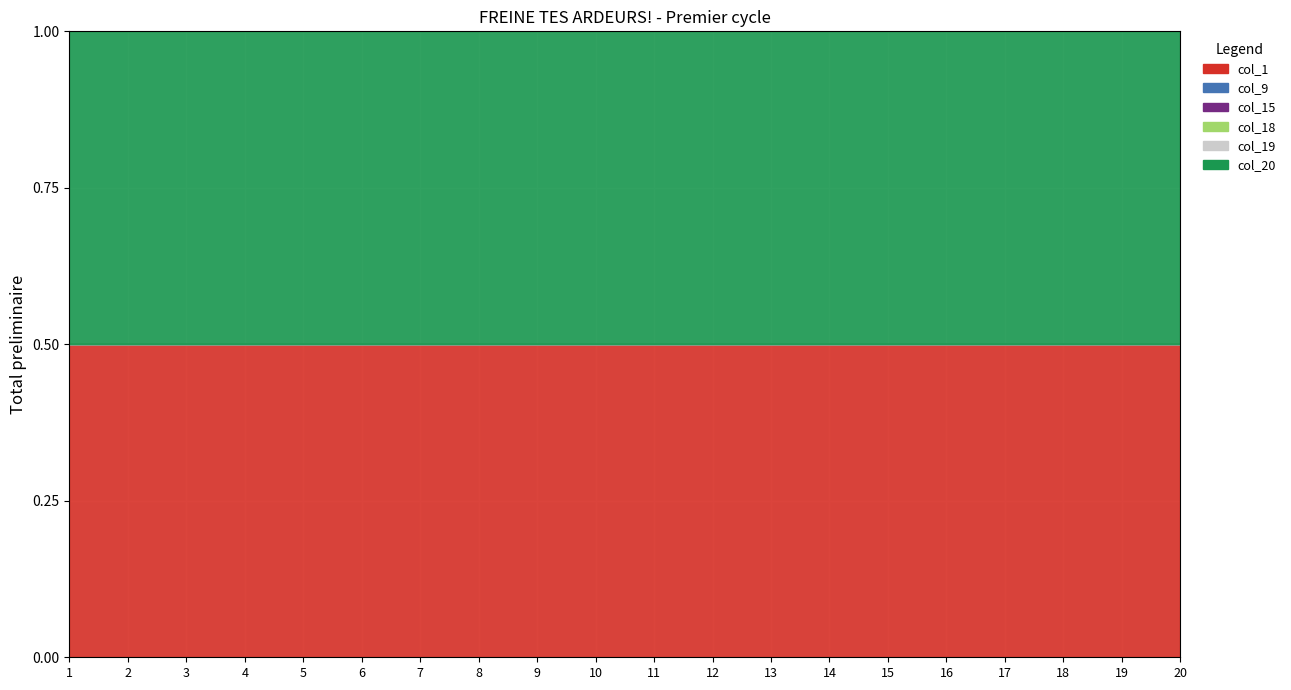

True or false: col_15 and col_9 cross at least once.

False